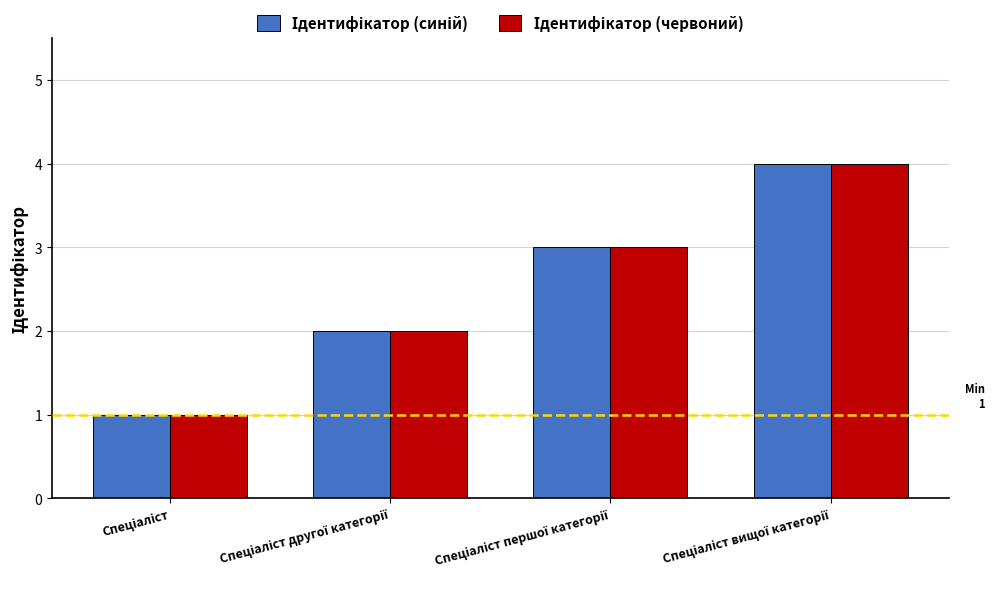

Between Спеціаліст and Спеціаліст другої категорії, which series saw the biggest shift?

Ідентифікатор (синій)